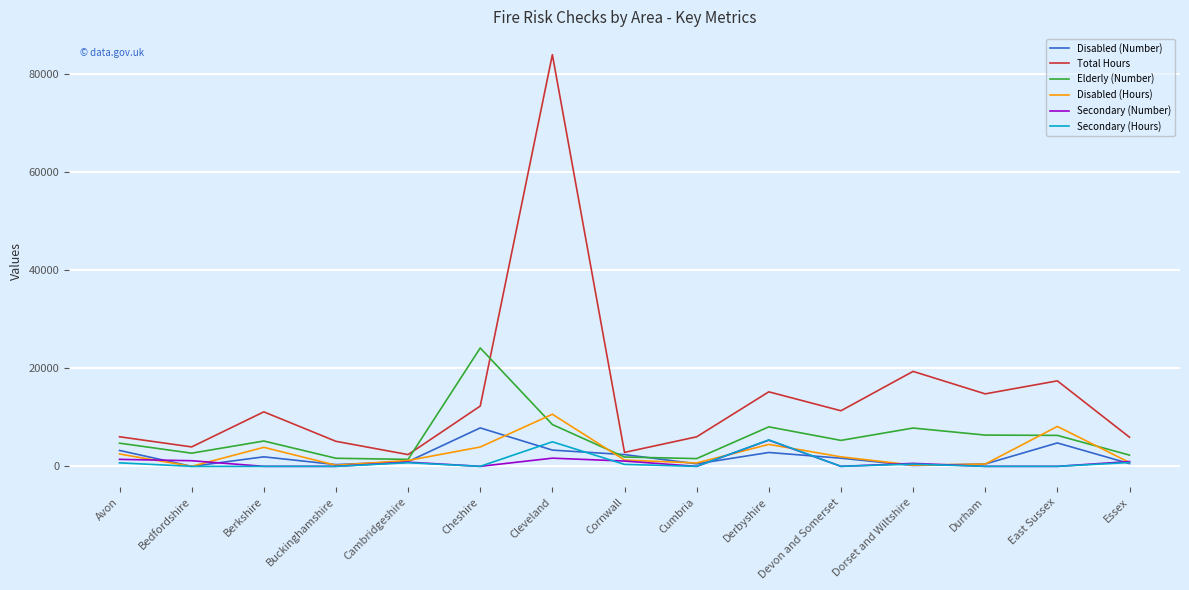

Which category has the highest value in the Disabled (Hours) series?

Cleveland